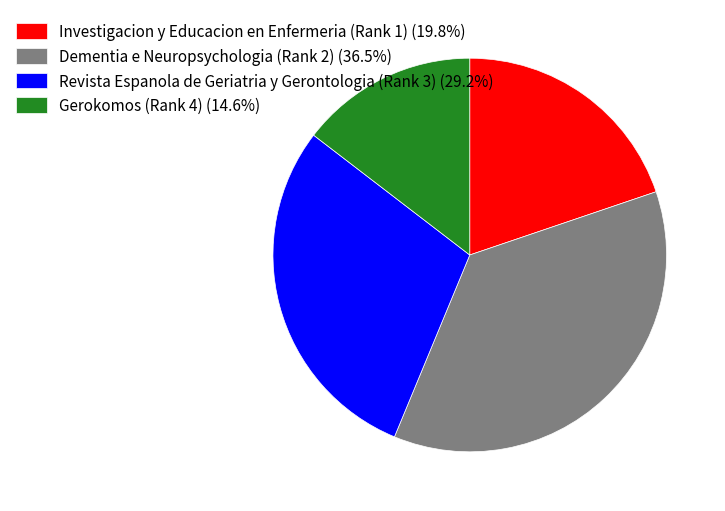

Rank the categories by value from lowest to highest.

Gerokomos (Rank 4), Investigacion y Educacion en Enfermeria (Rank 1), Revista Espanola de Geriatria y Gerontologia (Rank 3), Dementia e Neuropsychologia (Rank 2)